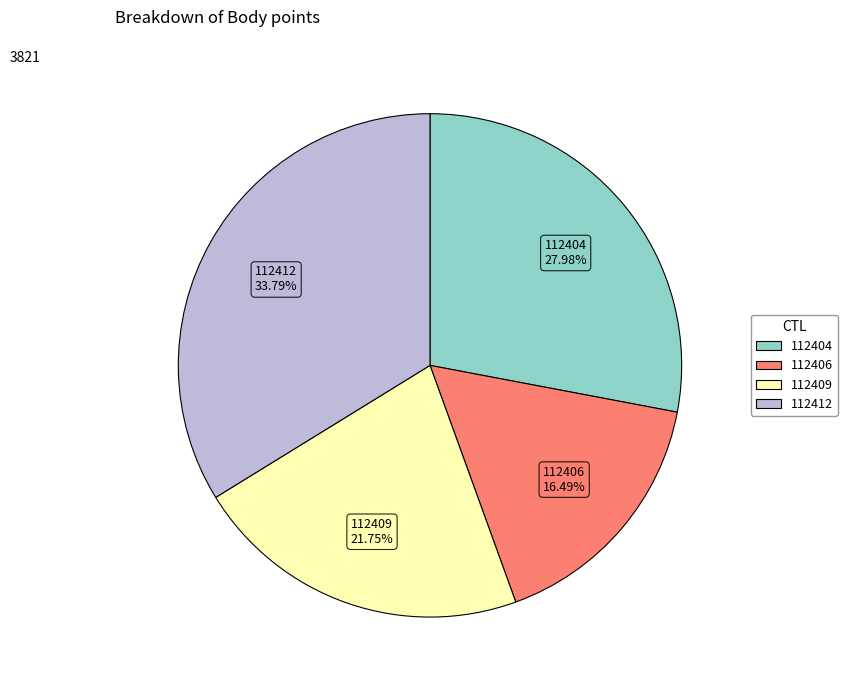

Rank the categories by value from highest to lowest.

112412, 112404, 112409, 112406